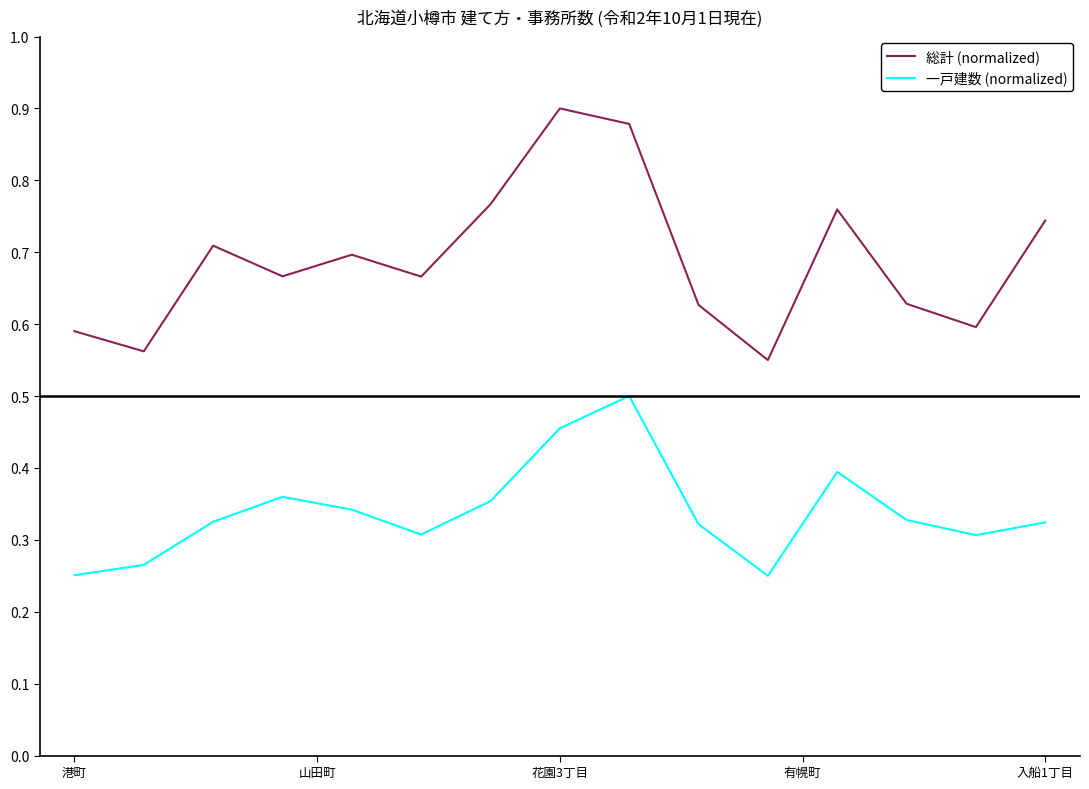

Which series has the largest total across all categories?

総計 (normalized)